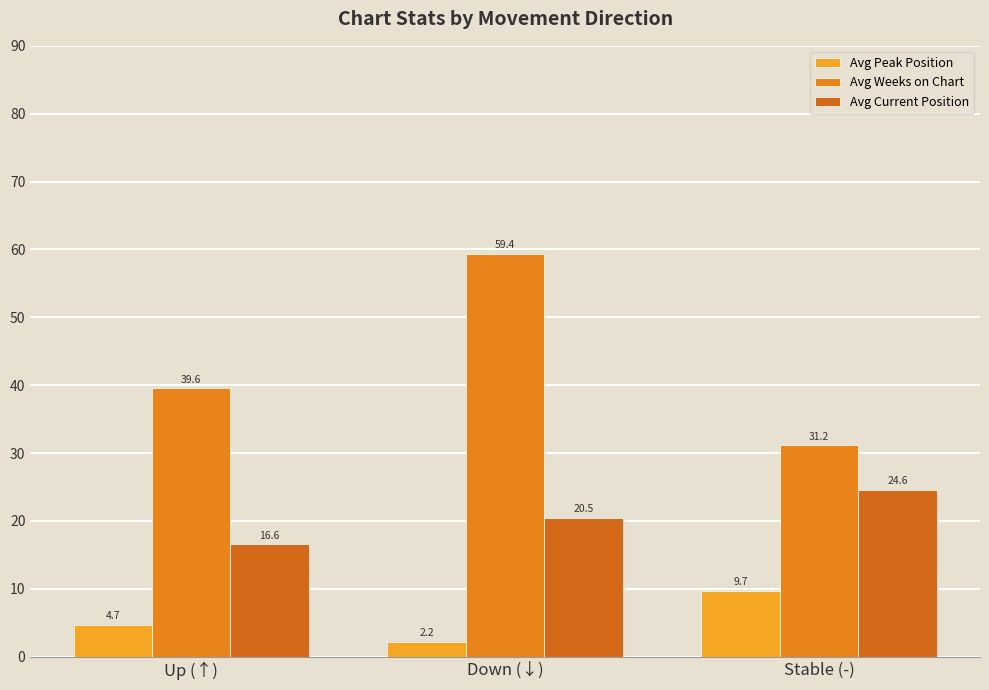

At which label does Avg Weeks on Chart reach its minimum?

Stable (-)